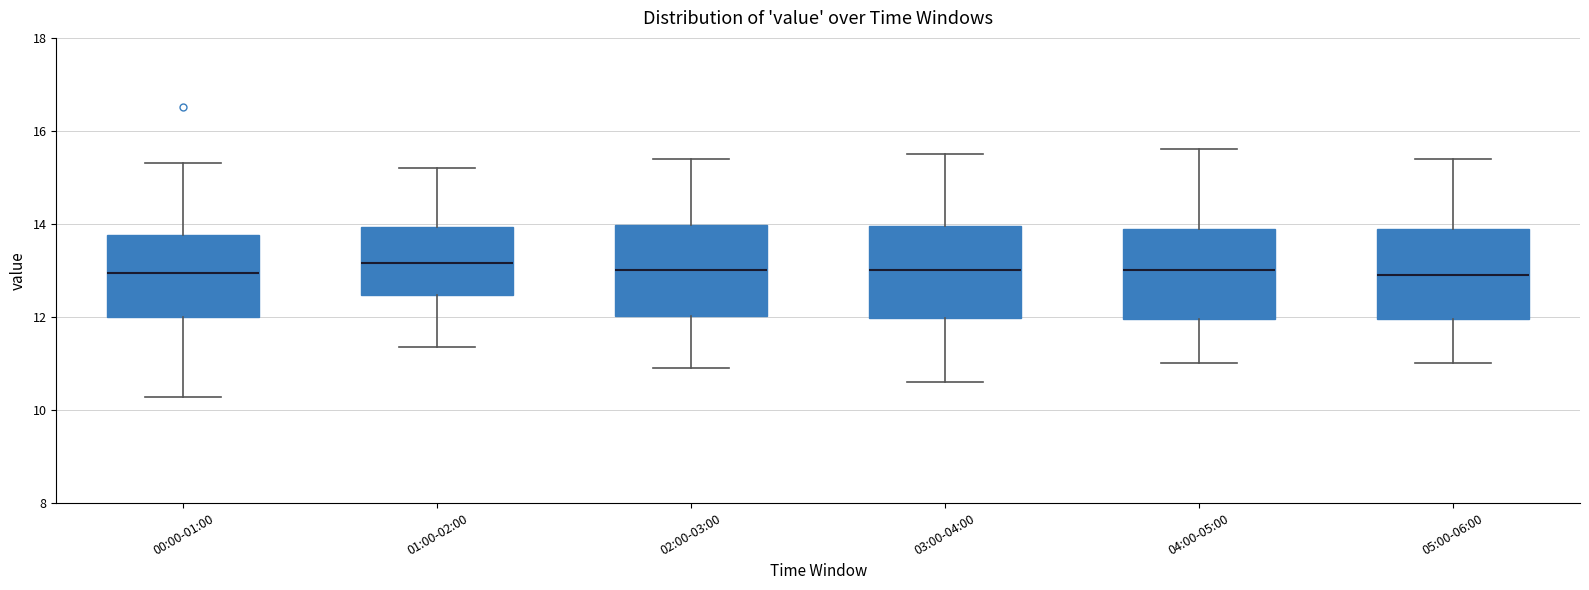

Reading left to right, transcribe this box plot: for each box, give where its median line is, the range the box spans, and where its two whiskers end, as read against the y-axis. The values are not printed on the chart, so give them approximately, as read against the axis.

00:00-01:00: median 13.0, box 12.0 to 13.8, whiskers 10.2 to 15.4
01:00-02:00: median 13.2, box 12.4 to 14.0, whiskers 11.4 to 15.2
02:00-03:00: median 13.0, box 12.0 to 14.0, whiskers 11.0 to 15.4
03:00-04:00: median 13.0, box 12.0 to 14.0, whiskers 10.6 to 15.6
04:00-05:00: median 13.0, box 12.0 to 14.0, whiskers 11.0 to 15.6
05:00-06:00: median 13.0, box 12.0 to 14.0, whiskers 11.0 to 15.4